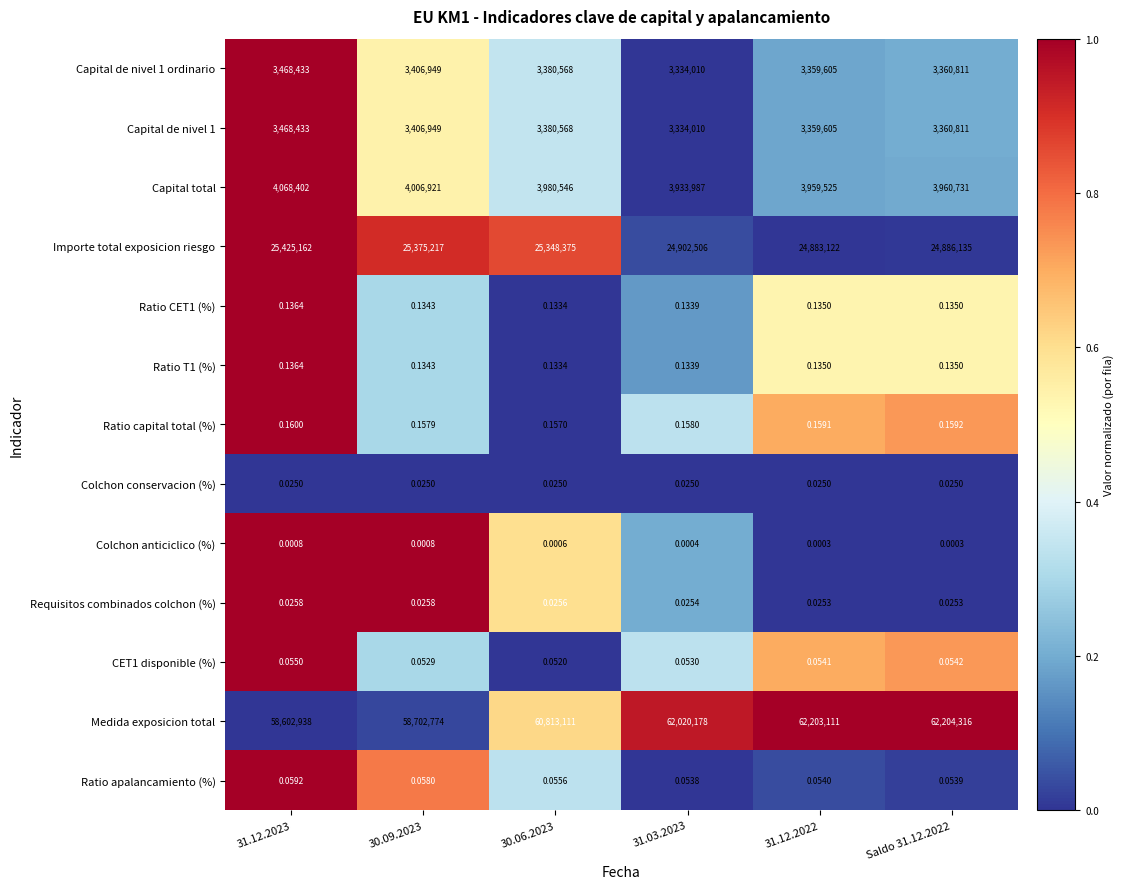

How many series are shown in this chart?

13